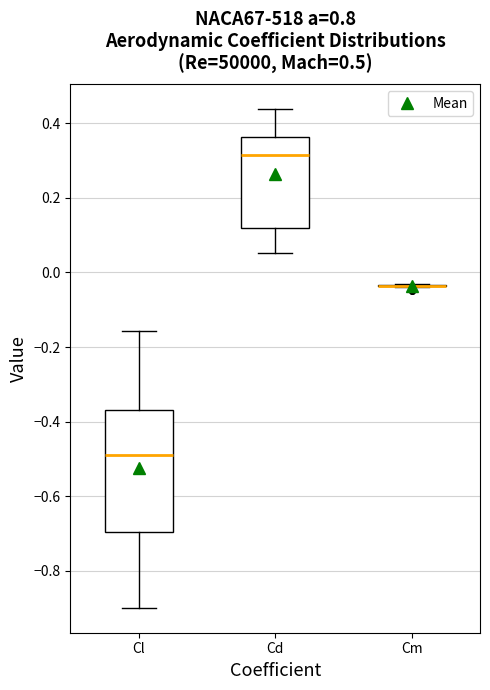

Which box is the tallest, from its lower edge to its upper edge?

Cl